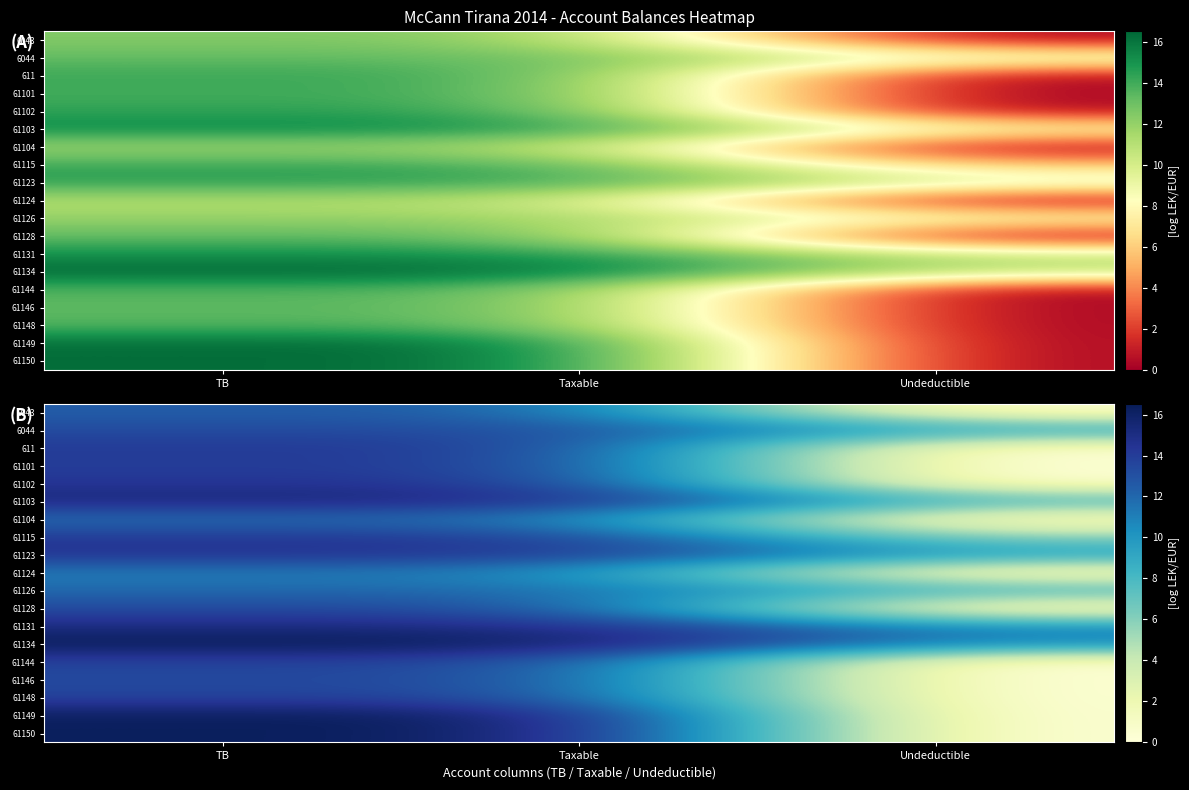

What is the difference between the 61134 values at Taxable and Undeductible?

5.8